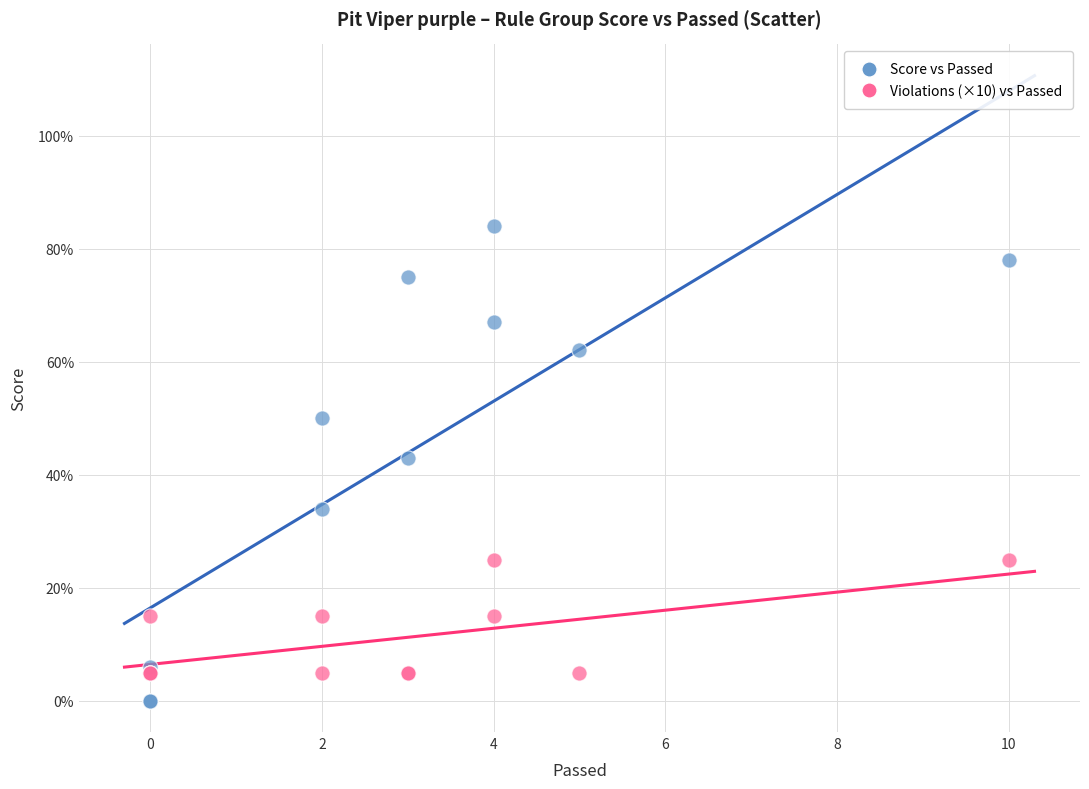

Which series reaches the maximum Y coordinate?

Score vs Passed